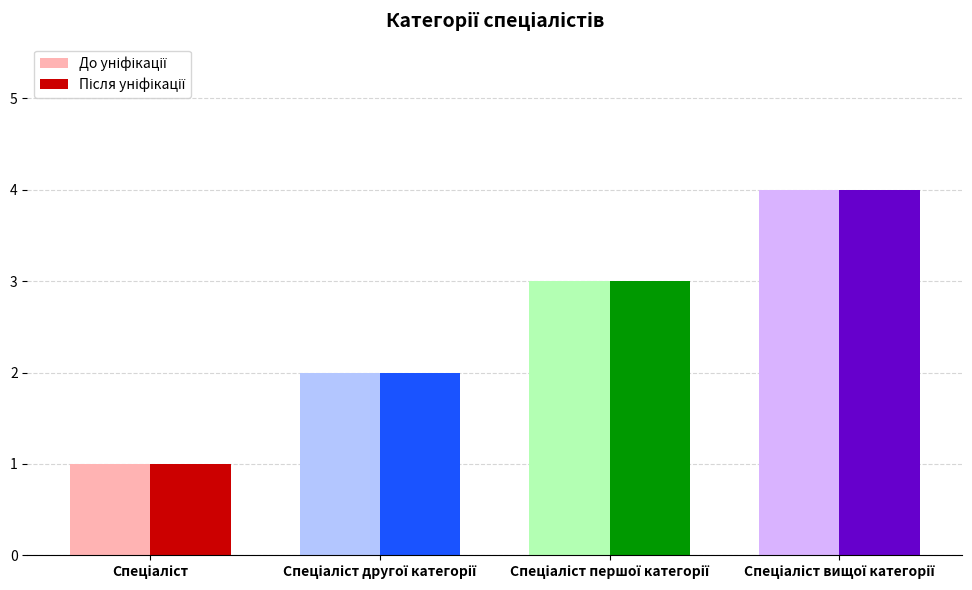

What is the maximum value shown in the chart?

4